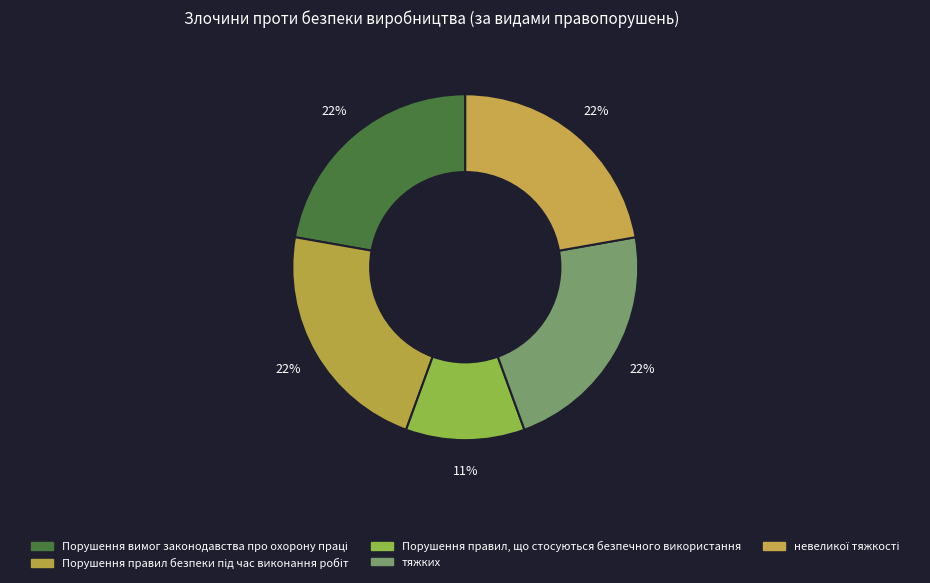

To the nearest percent, what is the difference between the largest and smallest slice percentages?

11%